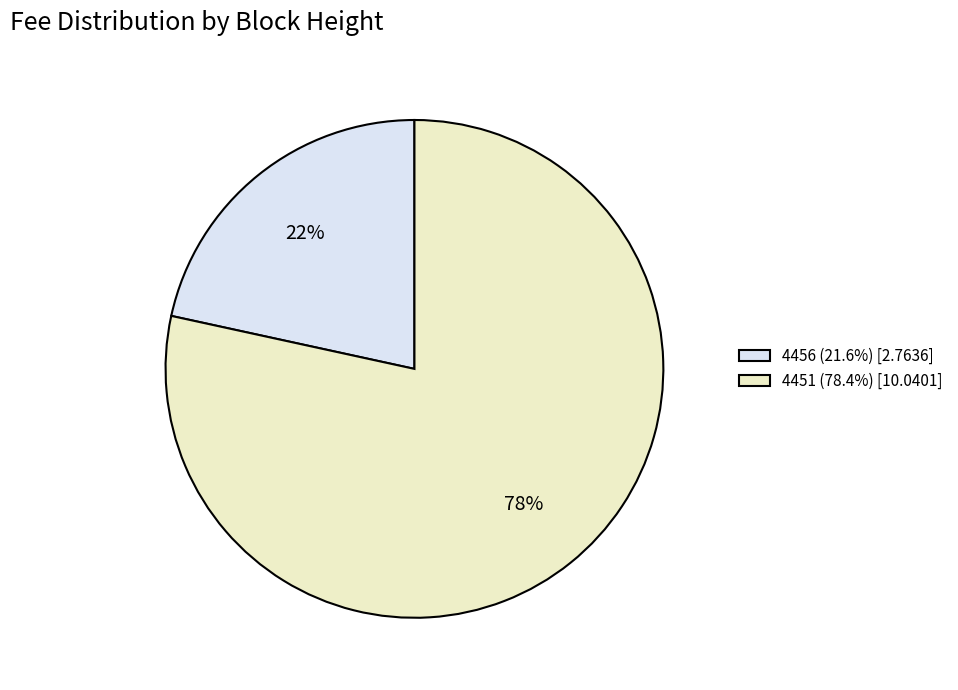

True or false: 4451 accounts for 70% of the total.

False